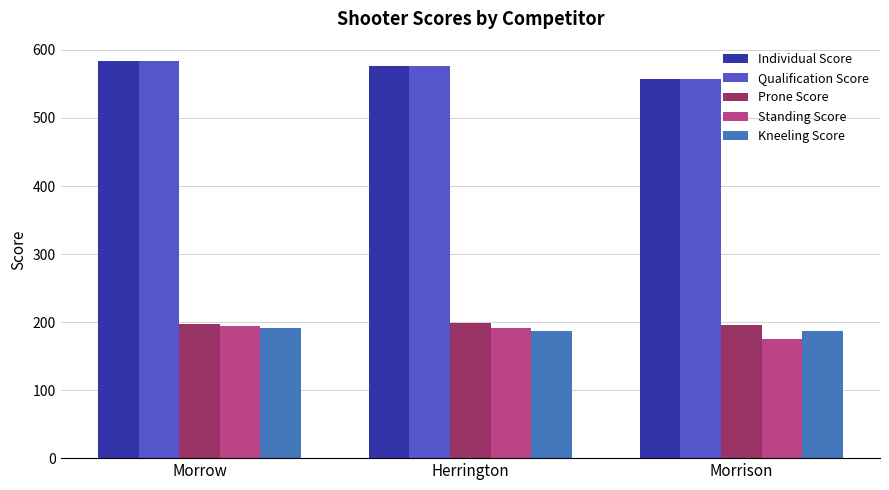

How many values in the Prone Score series are below 197?

1